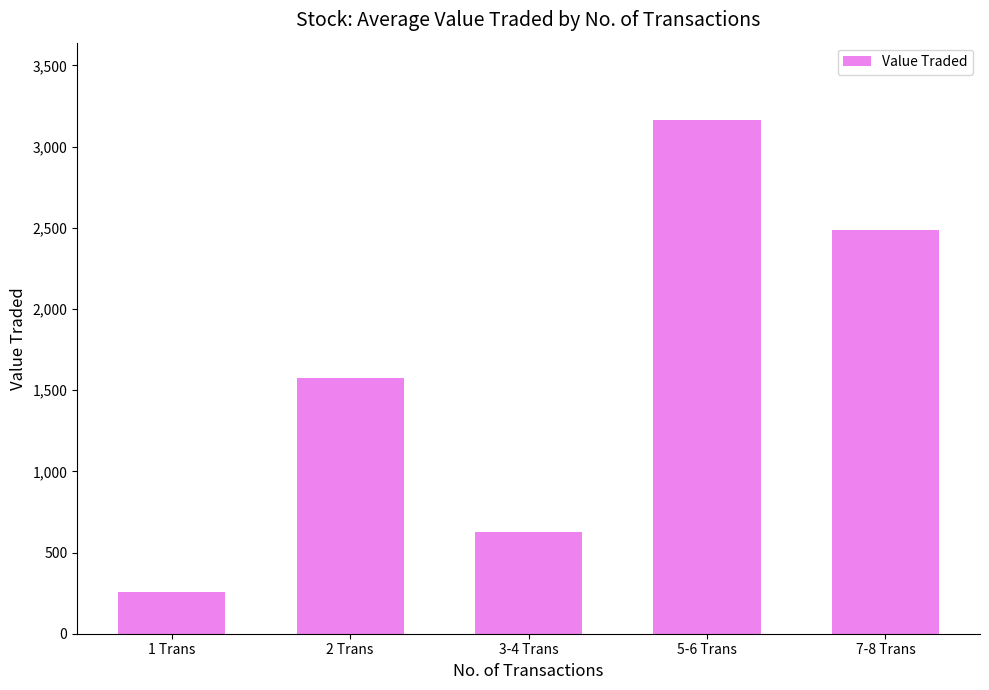

What is the ratio of the value at 1 Trans to the value at 2 Trans?

0.2